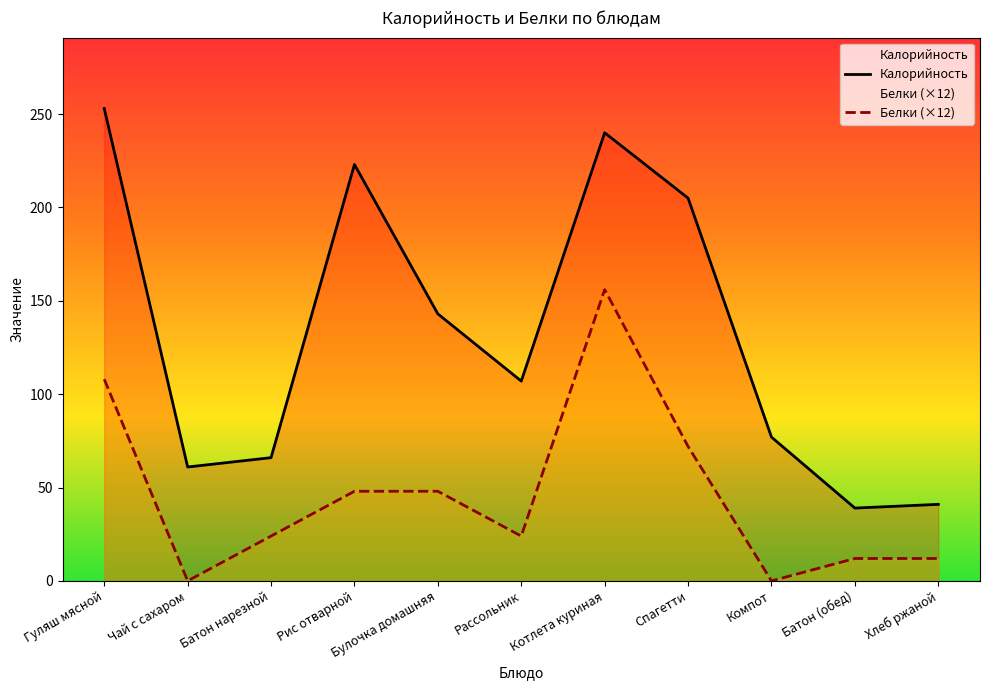

Rank the series by their average value, from highest to lowest.

Калорийность, Белки (×12)